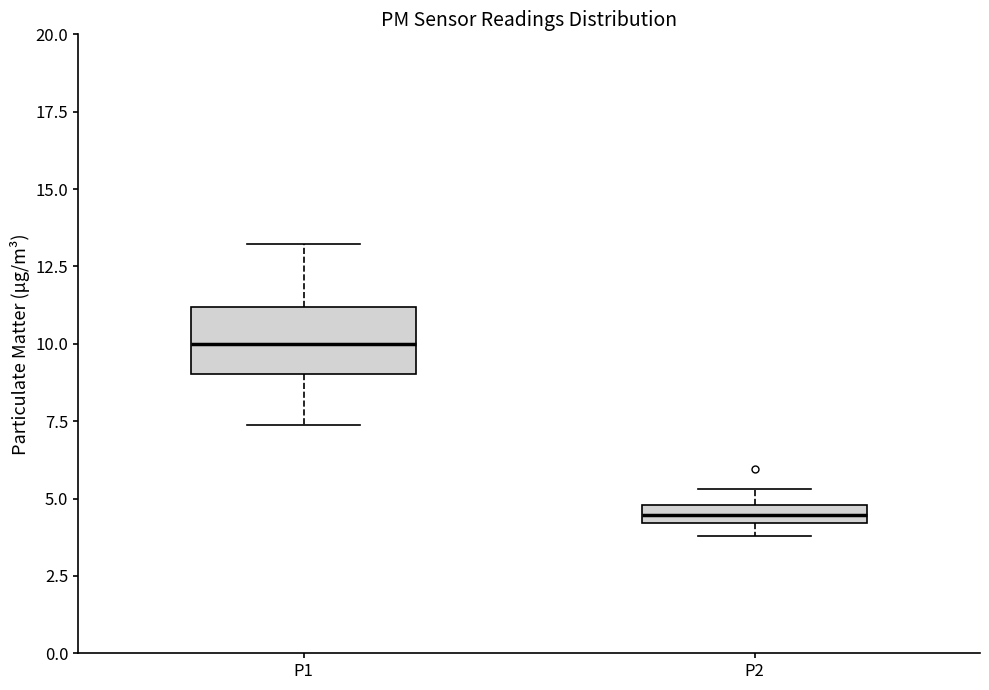

Which box's median line is the highest?

P1